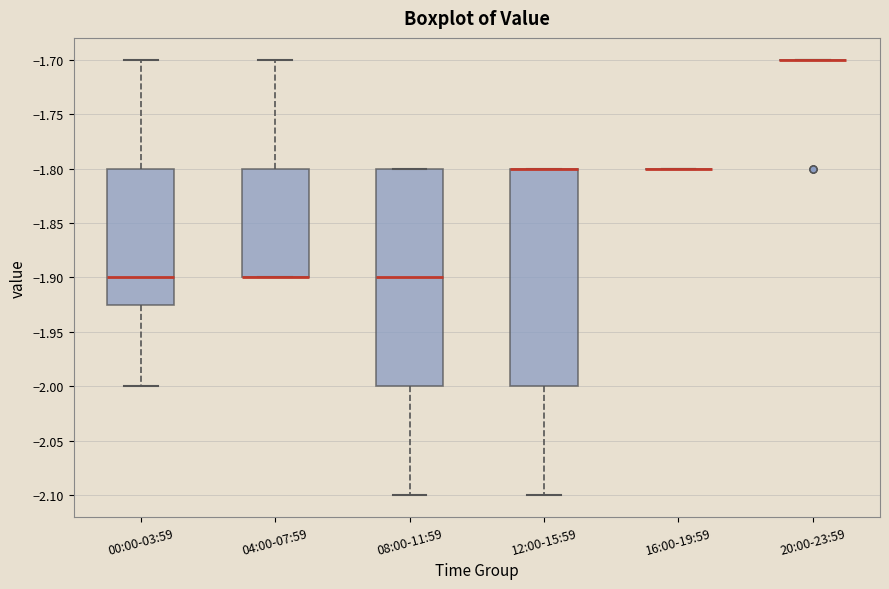

Reading left to right, read every box against the y-axis: the position of its median line, the range the box covers, and the ends of its whiskers. The values are not printed on the chart, so give them approximately, as read against the axis.

00:00-03:59: median -1.900, box -1.925 to -1.800, whiskers -2.000 to -1.700
04:00-07:59: median -1.900 (drawn on the box's lower edge), box -1.900 to -1.800, whiskers -1.900 to -1.700
08:00-11:59: median -1.900, box -2.000 to -1.800, whiskers -2.100 to -1.800
12:00-15:59: median -1.800 (drawn on the box's upper edge), box -2.000 to -1.800, whiskers -2.100 to -1.800
16:00-19:59: box collapsed to a line at -1.800, whiskers -1.800 to -1.800
20:00-23:59: box collapsed to a line at -1.700, whiskers -1.700 to -1.700